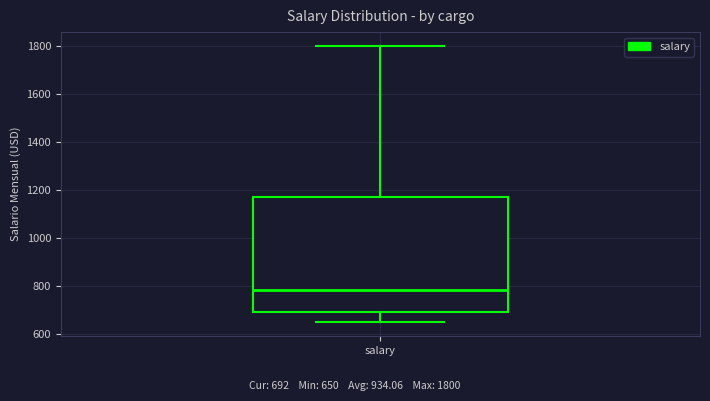

Where does the median line of the box for salary sit on the y-axis? The values are not printed on the chart, so give them approximately, as read against the axis.

780